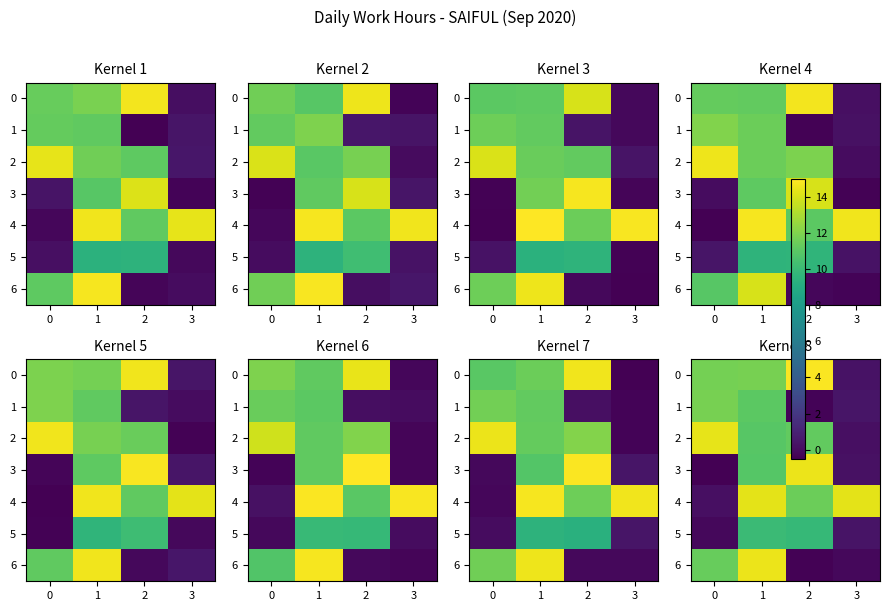

Count the number of categories in the chart.

4